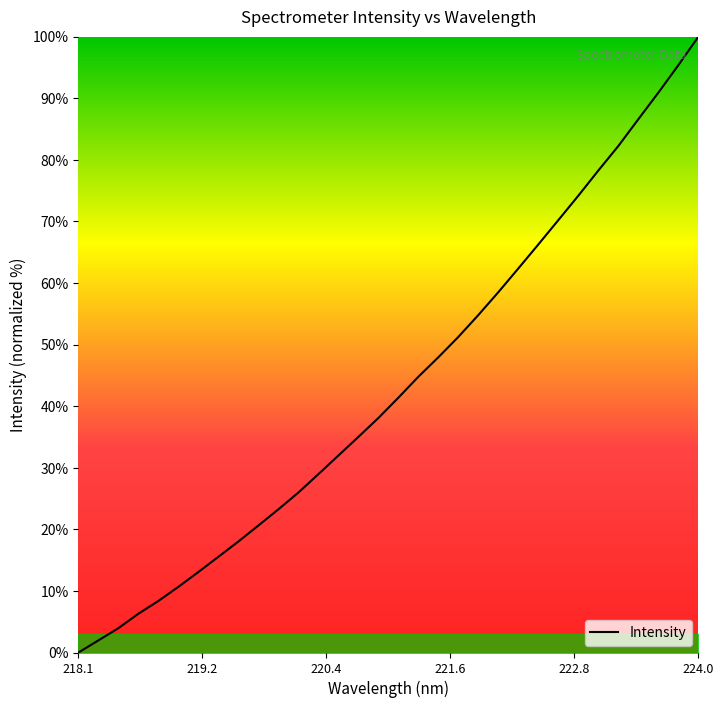

What is the greatest value displayed?

100.0